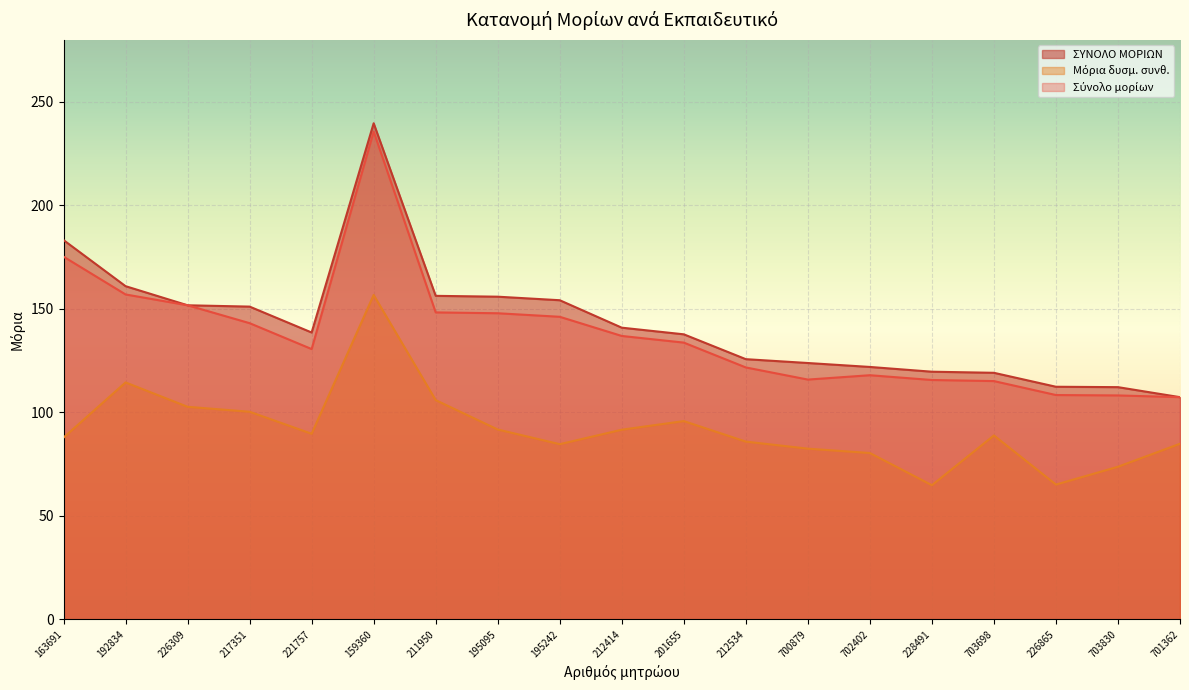

Reading left to right, transcribe all the data shown in this chart.

ΣΥΝΟΛΟ ΜΟΡΙΩΝ: 183.2	161.0	151.8	151.1	138.6	239.7	156.3	155.9	154.2	140.9	137.7	125.7	123.9	122.0	119.7	119.1	112.4	112.2	107.4
Μόρια δυσμ. συνθ.: 87.8	114.5	102.7	100.3	89.7	156.7	105.9	91.7	84.7	91.6	95.8	85.9	82.5	80.4	64.8	88.9	65.1	73.8	84.9
Σύνολο μορίων: 175.2	157.0	151.8	143.1	130.6	235.7	148.3	147.9	146.2	136.9	133.7	121.7	115.9	118.0	115.7	115.1	108.4	108.2	107.4